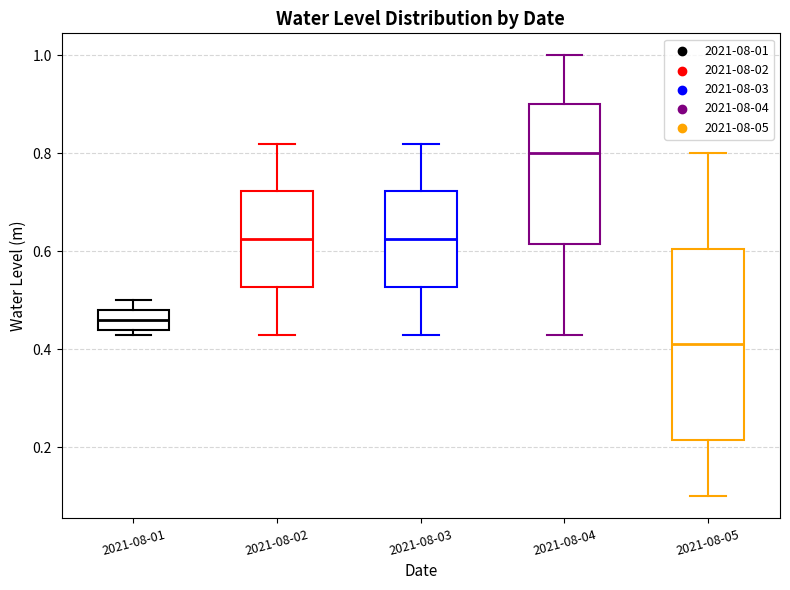

Where is the lower edge of the box for 2021-08-02 on the y-axis? The values are not printed on the chart, so give them approximately, as read against the axis.

0.52